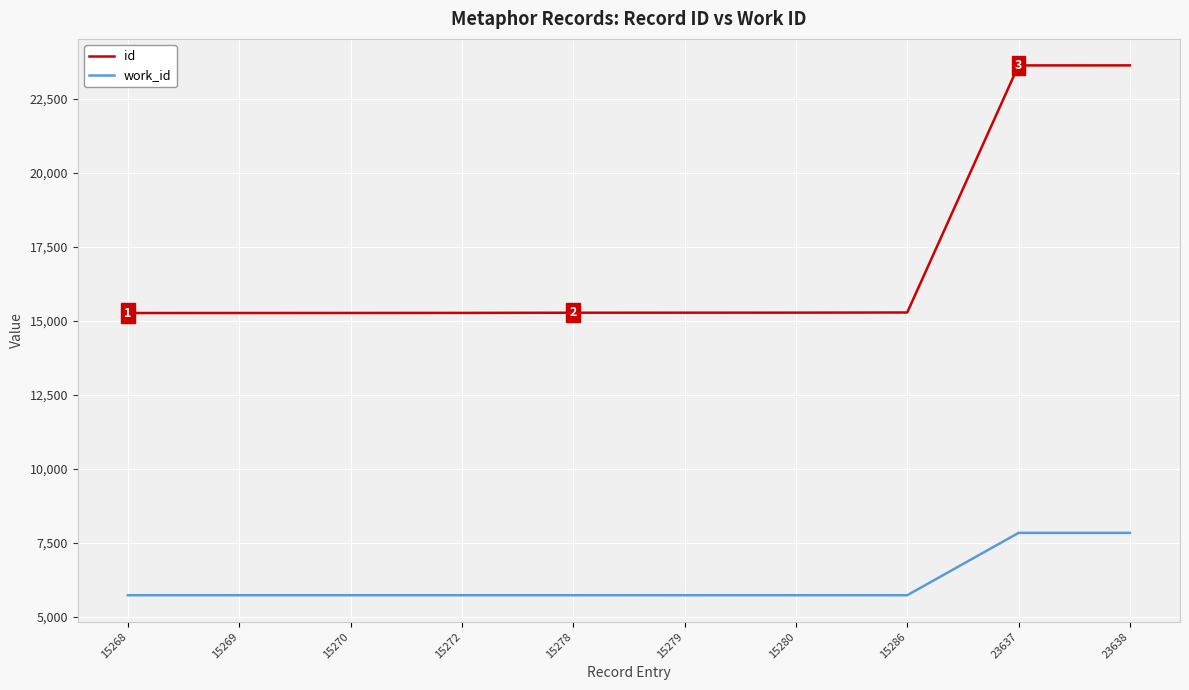

What is the spread (max minus min) of values at 23637?

15800